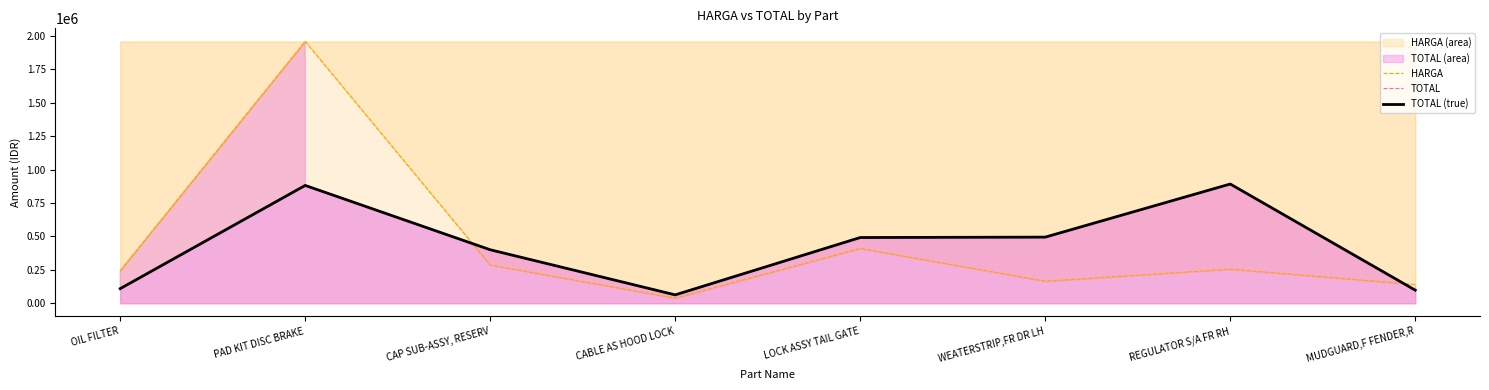

Reading left to right, extract all data points from this chart.

HARGA: 243000	1960000	286000	38000	410000	165000	255000	140000
TOTAL: 109350	882000	400400	62700	492000	495000	892500	98000
TOTAL (true): 109350	882000	400400	62700	492000	495000	892500	98000